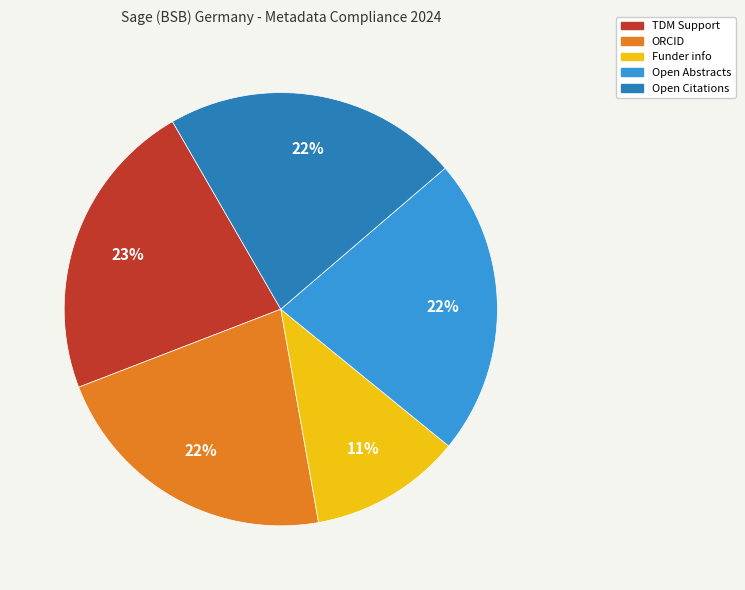

What percentage is the Funder info slice, to the nearest percent?

11%